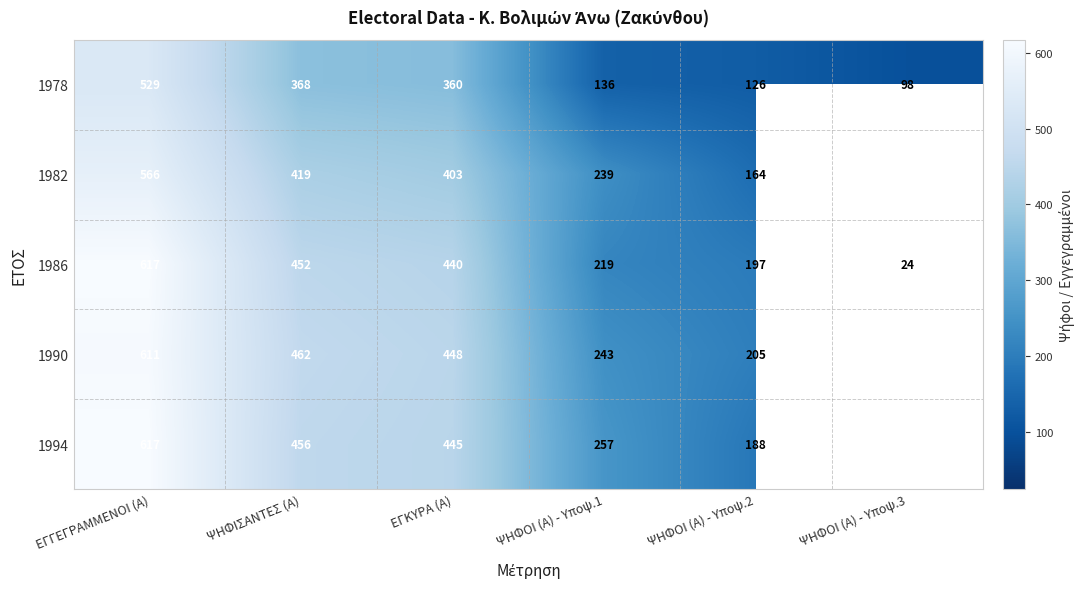

Where does the 1978 series first go above 360?

ΕΓΓΕΓΡΑΜΜΕΝΟΙ (Α)